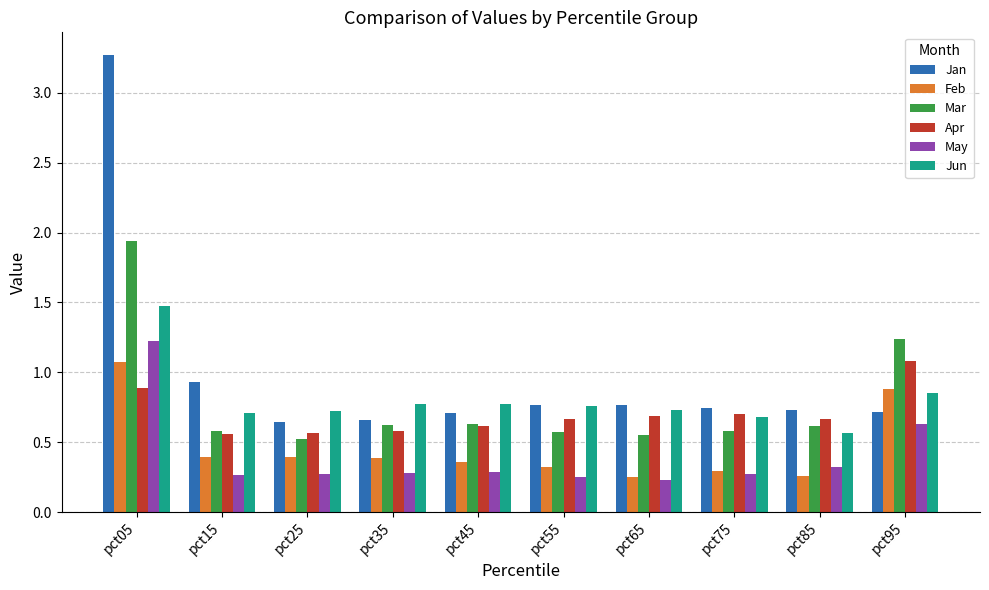

At which category is the sum across all series the highest?

pct05